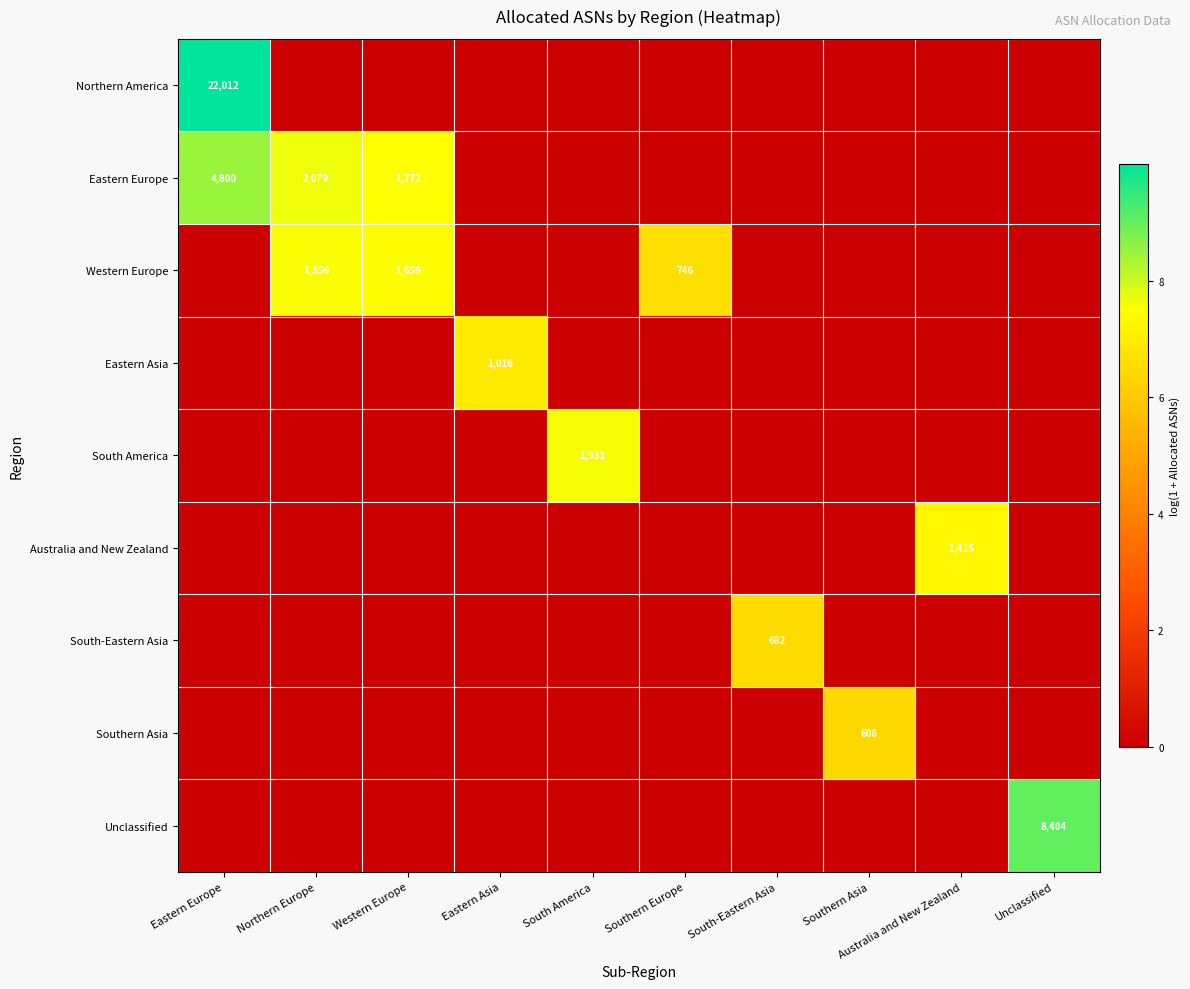

The Western Europe series shows 1856 at Northern Europe. True or false?

True